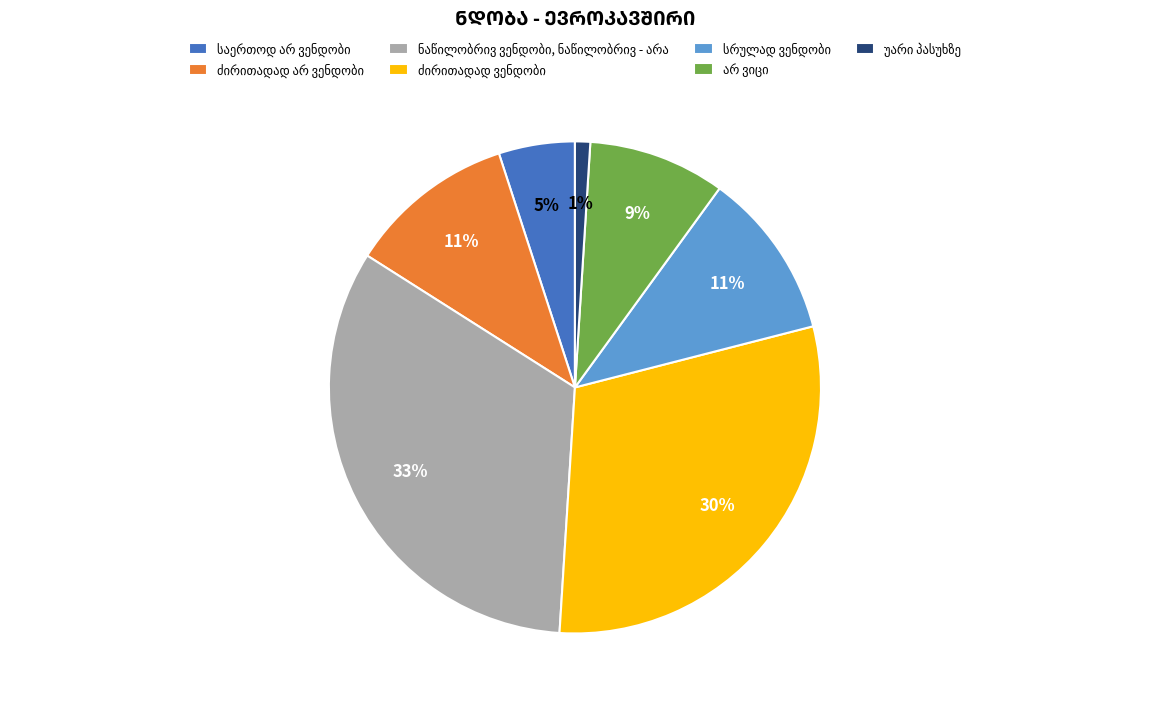

To the nearest percent, what is the average slice percentage?

14%